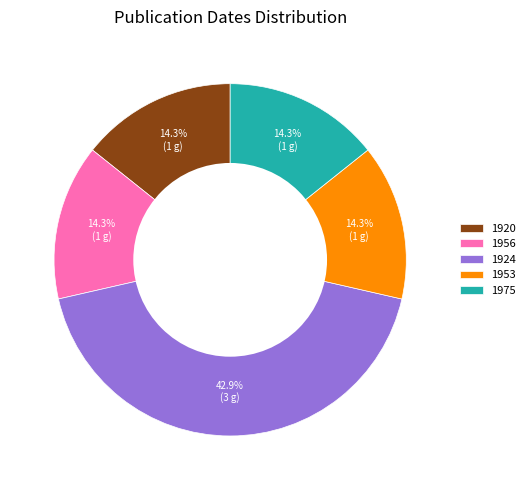

Do 1924 and 1956 together represent more than half of the pie?

Yes